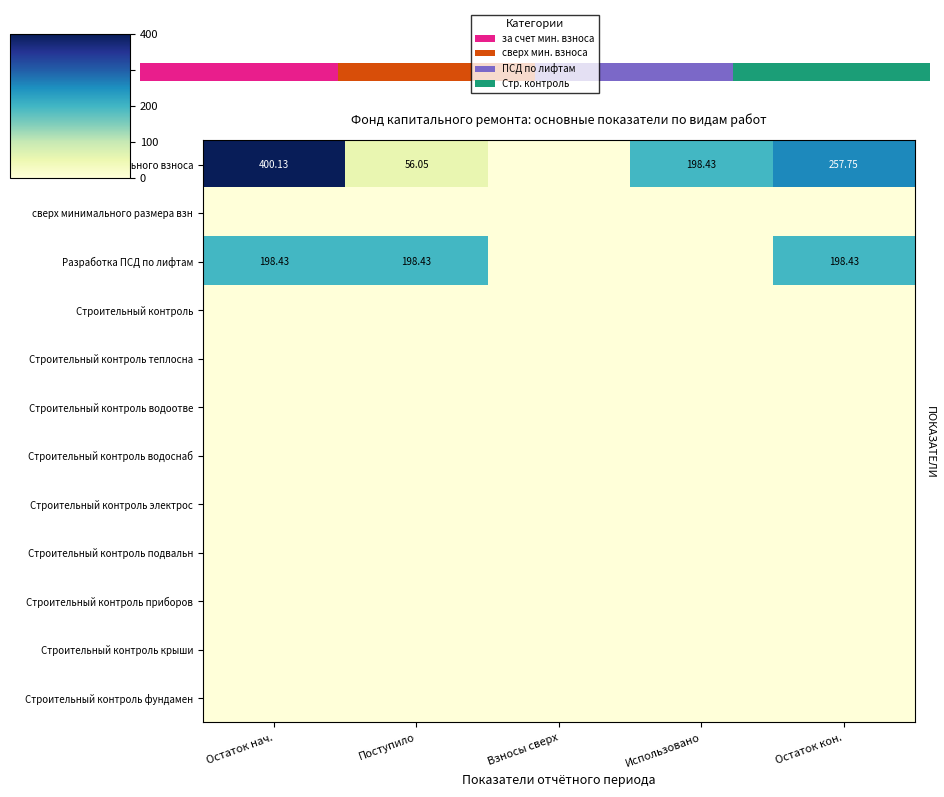

The Строительный контроль крыши series shows 0.0 at Поступило. True or false?

True